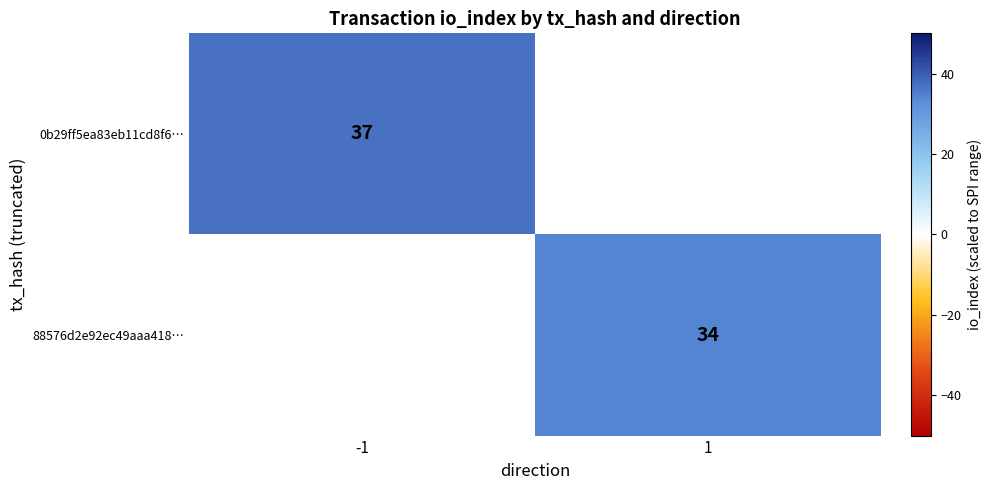

The 0b29ff5ea83eb11cd8f6… series shows 37 at -1. True or false?

True